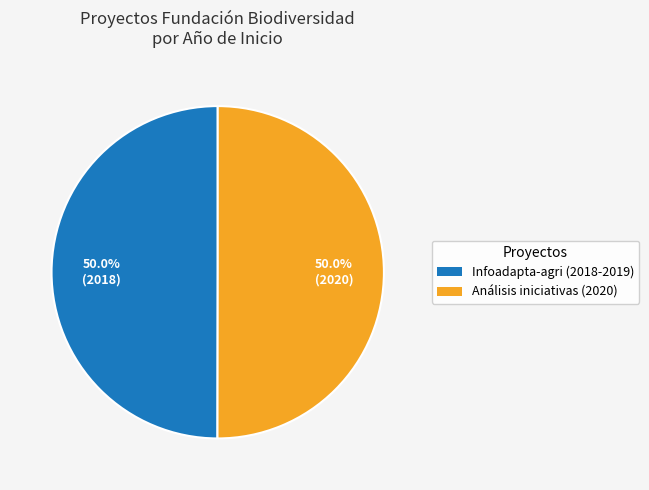

To the nearest percent, what is the average slice percentage?

50%